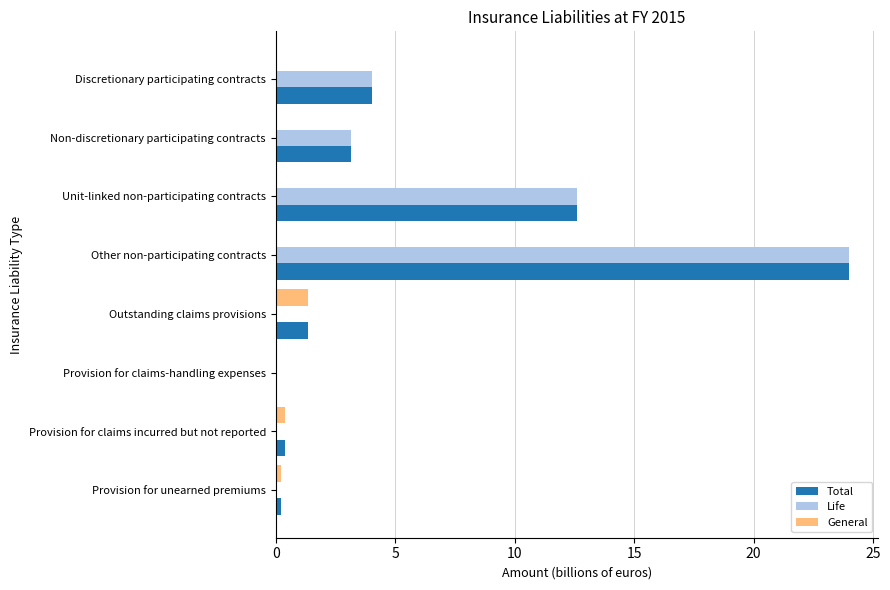

At which label does General reach its peak?

Outstanding claims provisions